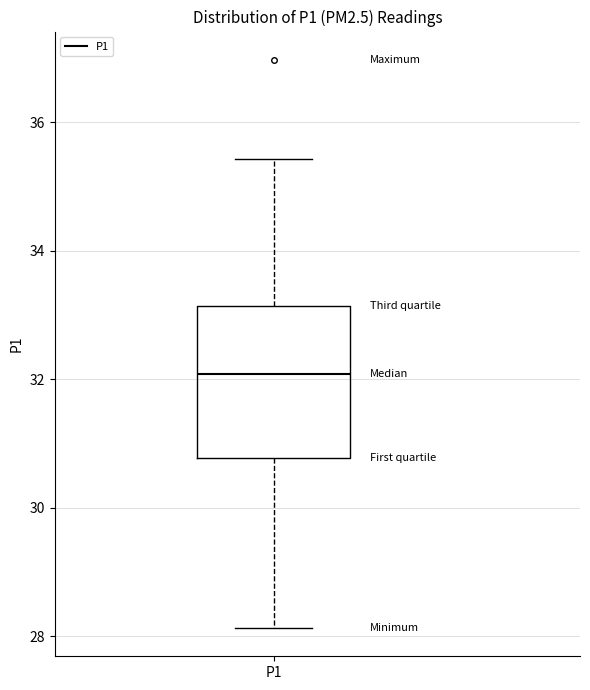

Transcribe this box plot: give where the median line is, the range the box spans, and where the two whiskers end, as read against the y-axis. The values are not printed on the chart, so give them approximately, as read against the axis.

median 32.0, box 30.8 to 33.2, whiskers 28.2 to 35.4